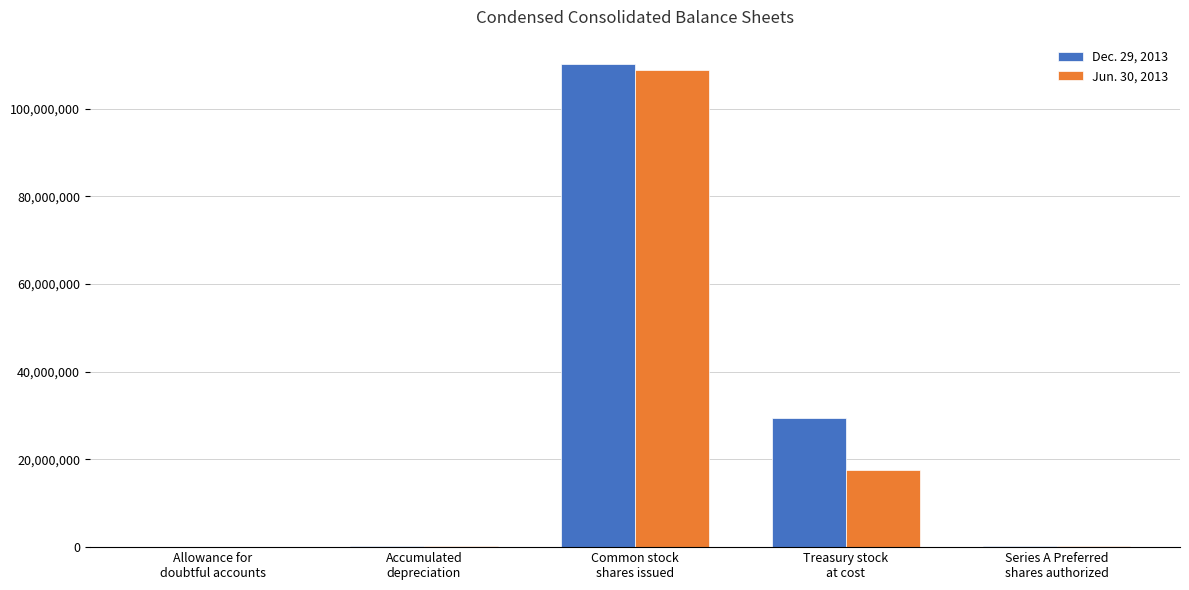

At which category is the sum across all series the highest?

Common stock
shares issued